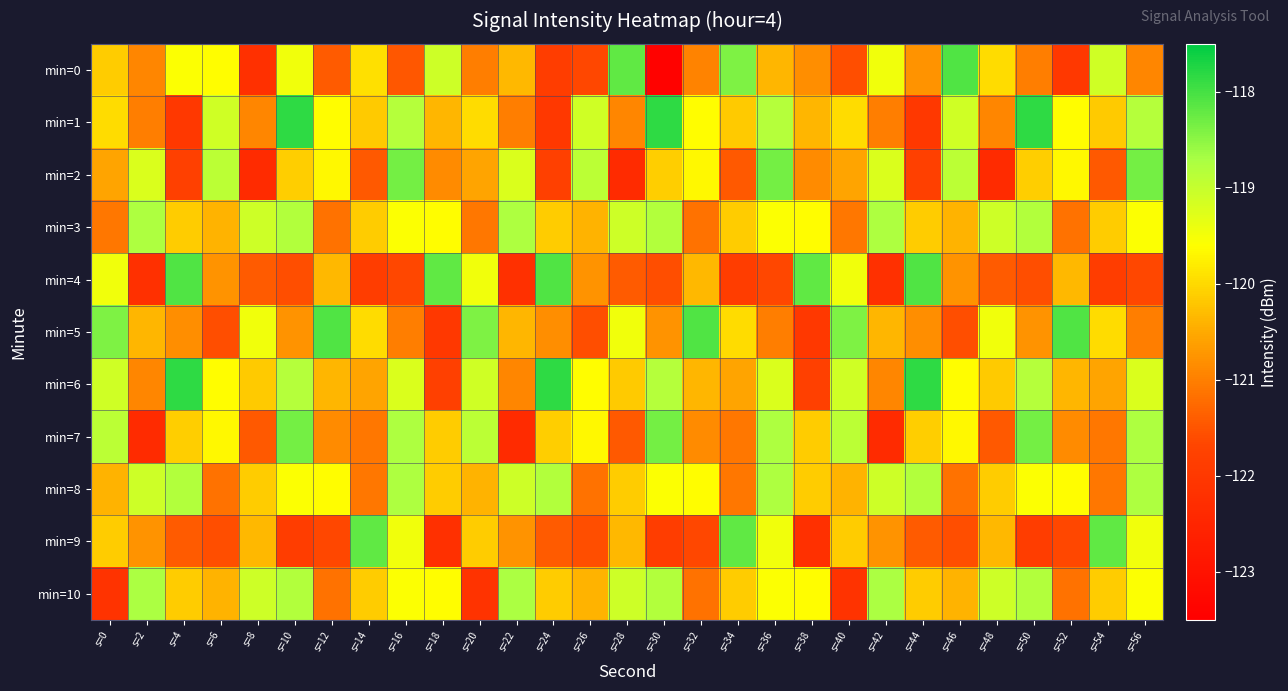

How many distinct data groups are displayed?

11